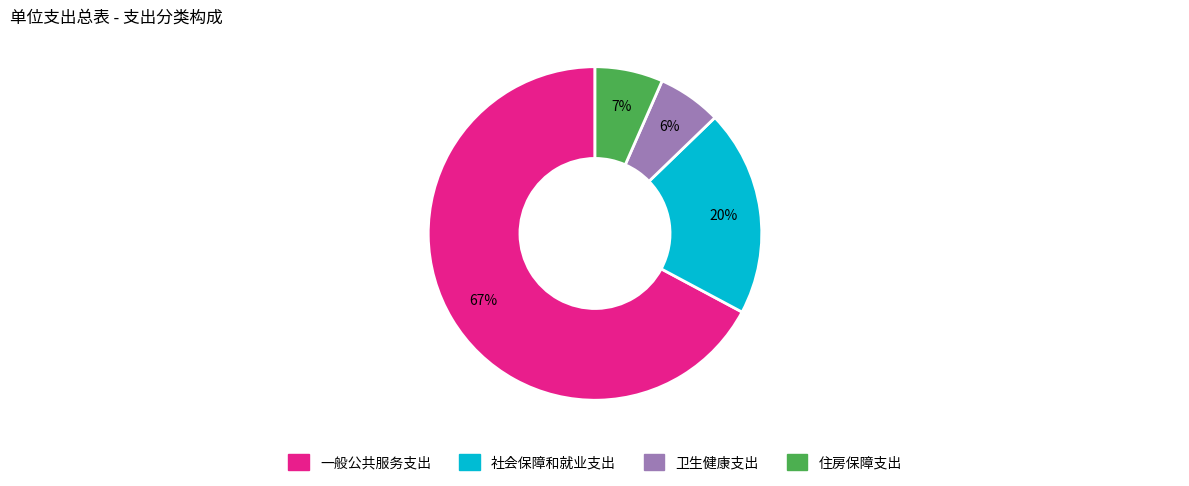

To the nearest percent, what is the average slice percentage?

25%